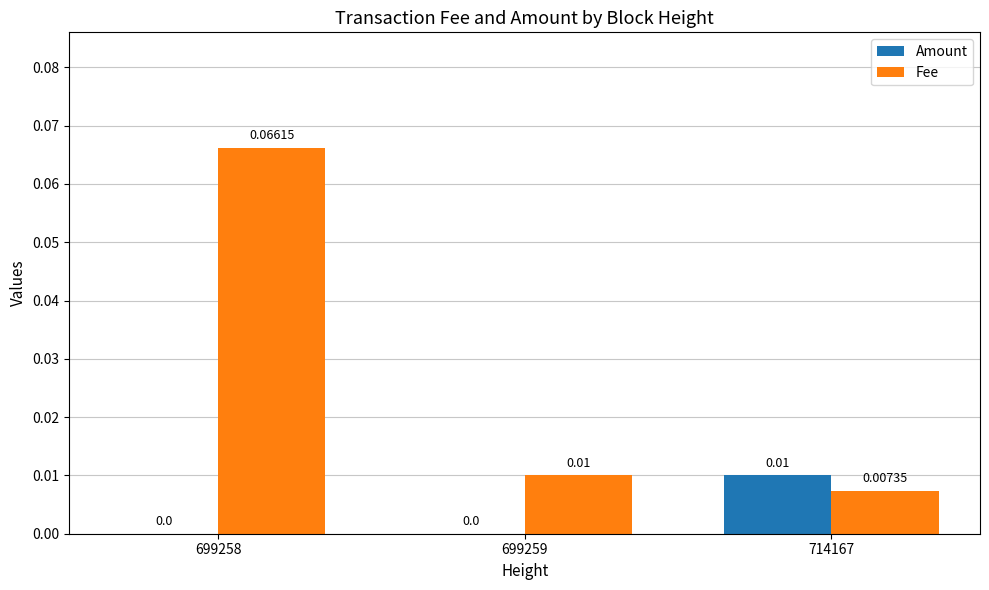

How many data points does each series have?

3